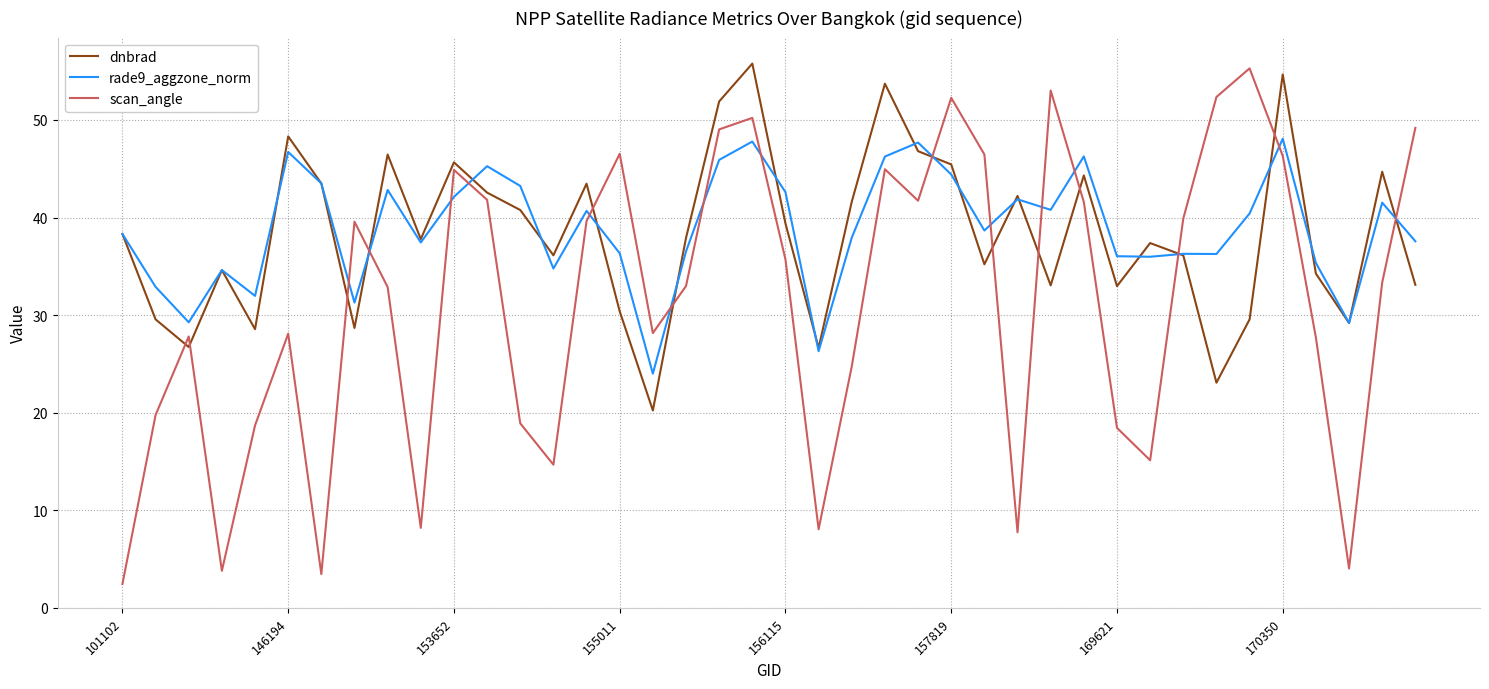

What is the greatest value displayed?

55.8